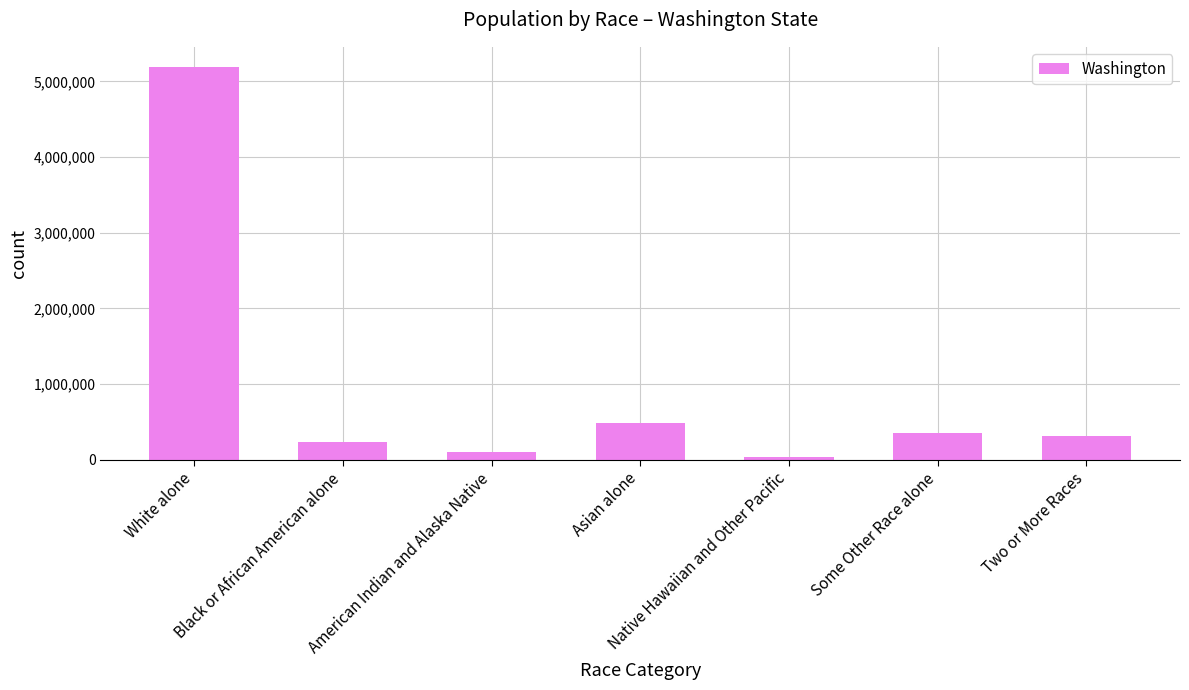

What is the maximum value shown in the chart?

5196362